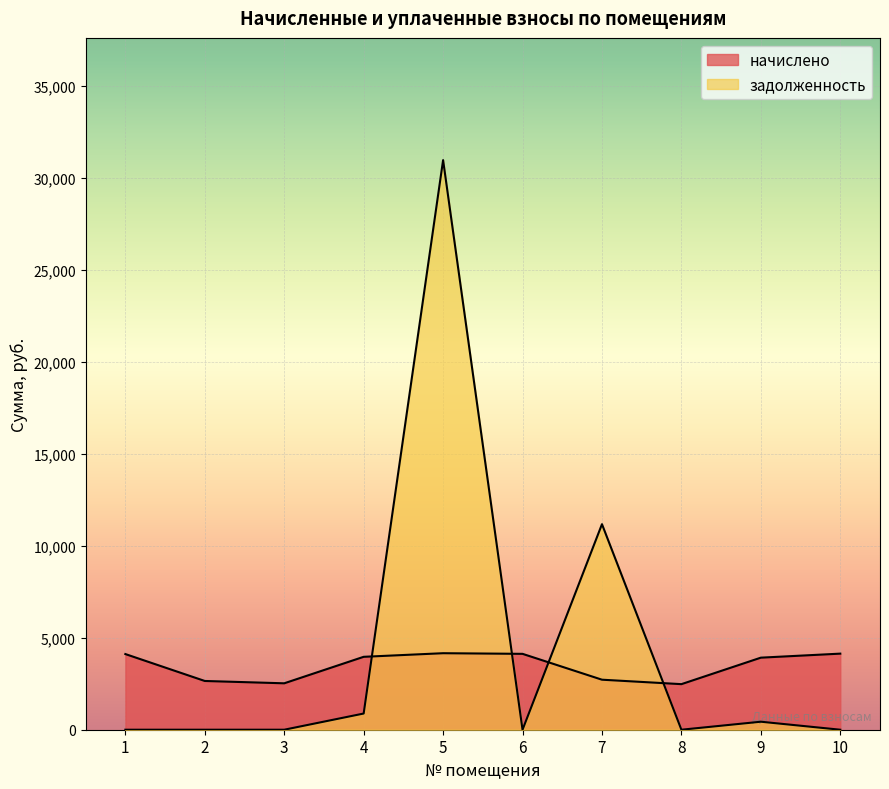

True or false: начислено has more than 0 interior local peaks.

True